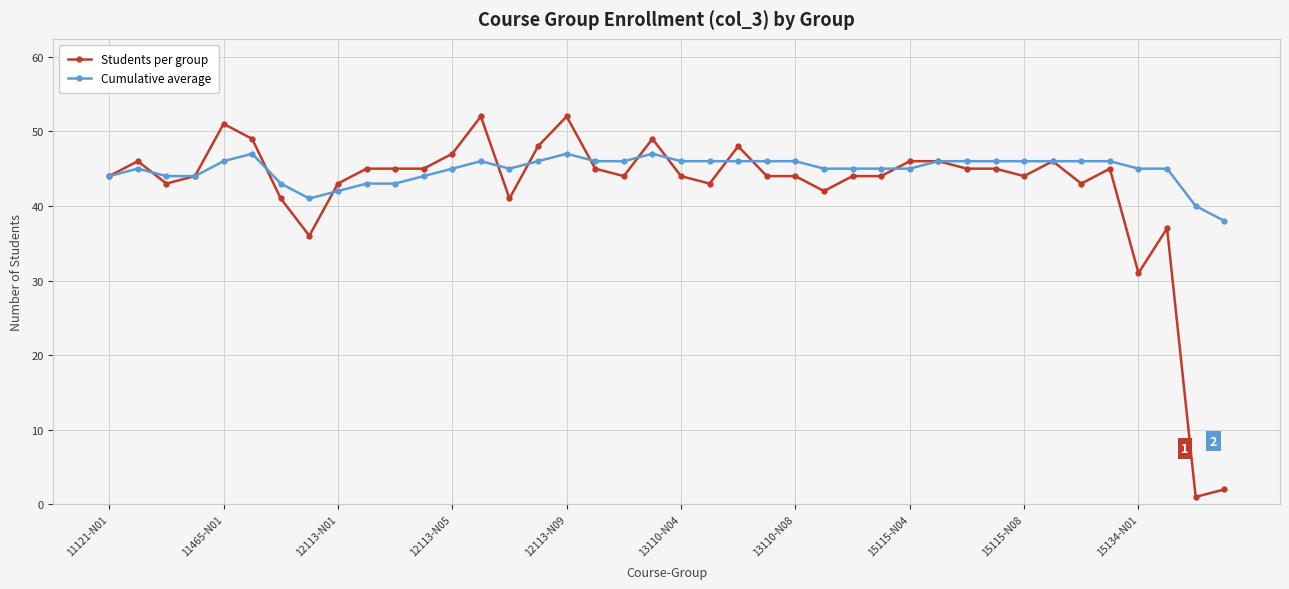

At how many categories does at least one series exceed 15?

40